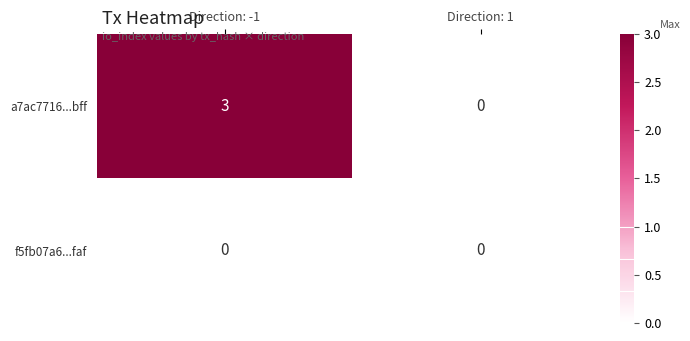

What is the difference between the a7ac7716...bff values at Direction: 1 and Direction: -1?

3